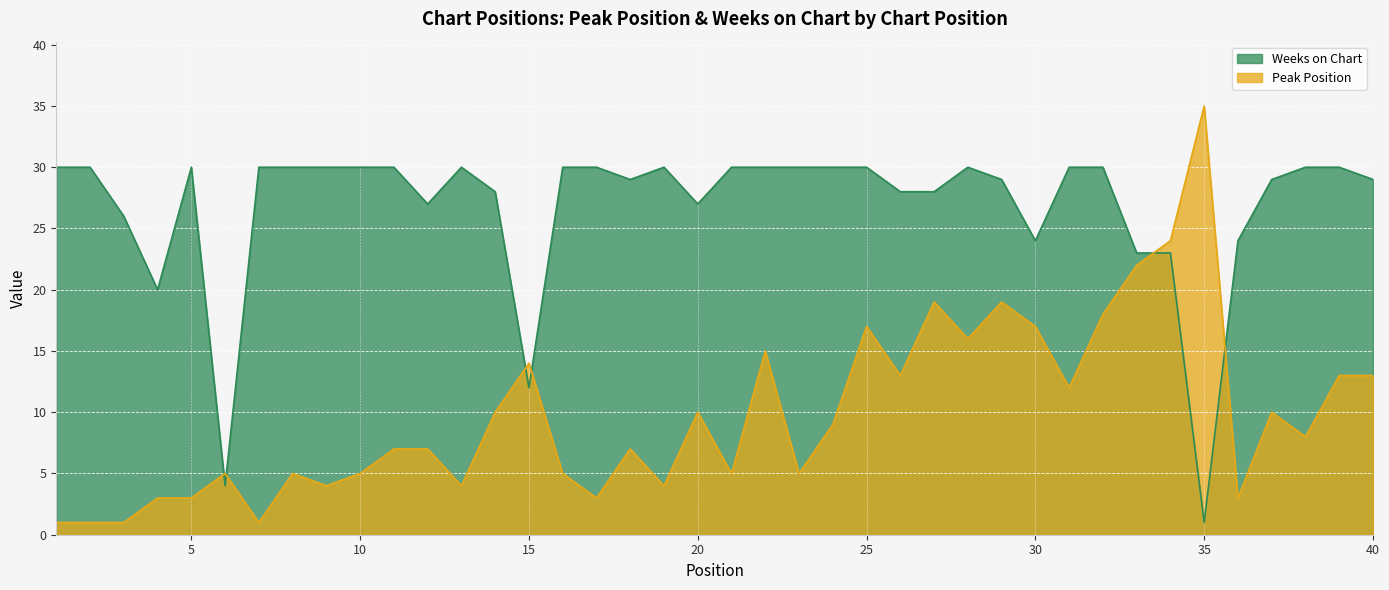

What is the spread (max minus min) of values at 21?

25